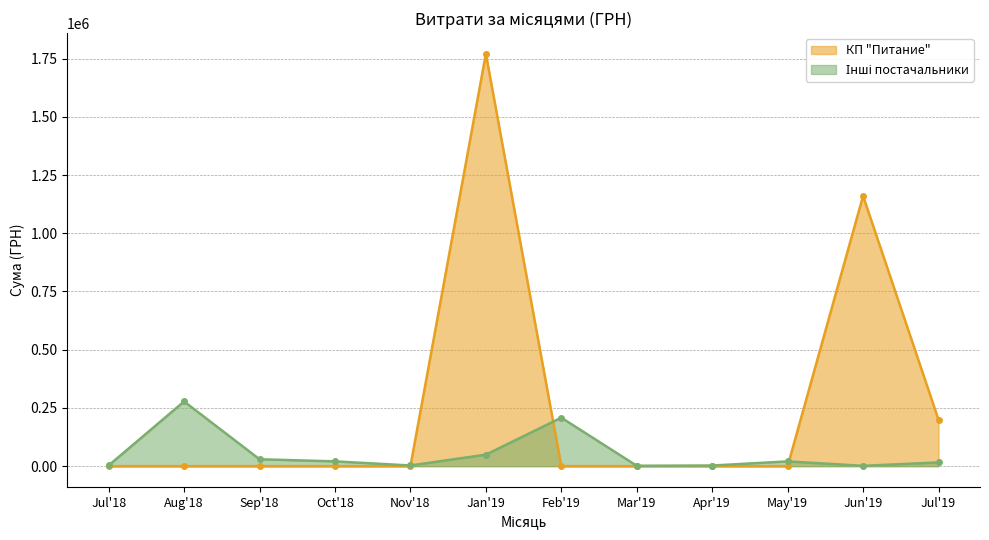

What is the label of the 10th point from the left?

May'19